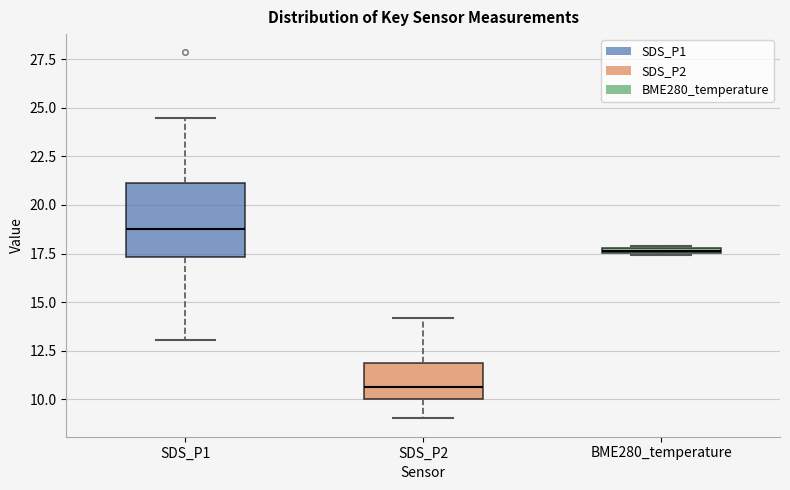

Which box's median line is the highest?

SDS_P1